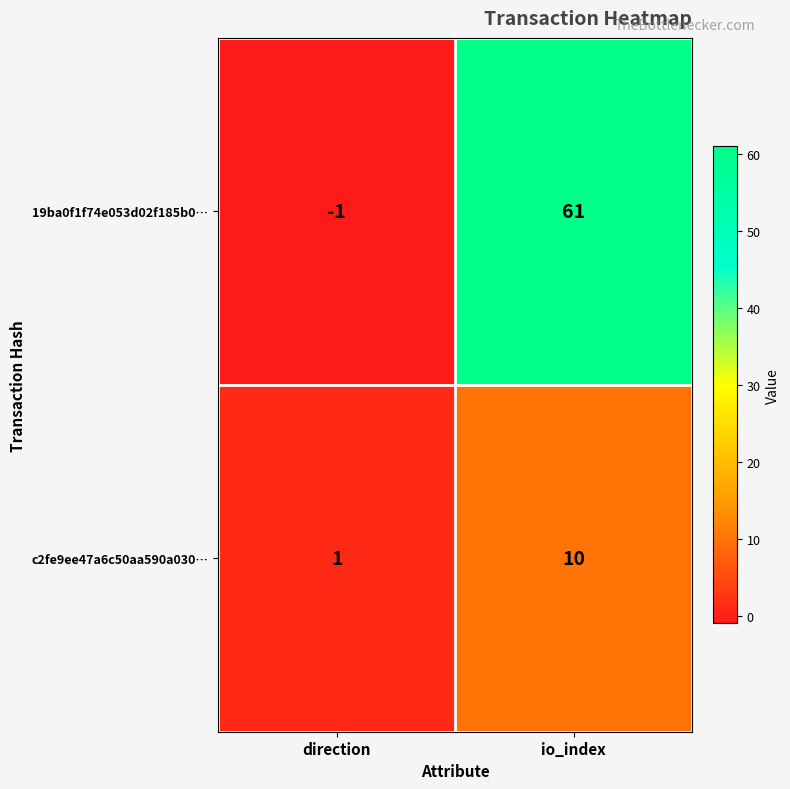

Is it true that 19ba0f1f74e053d02f185b0… equals 61 at io_index?

True